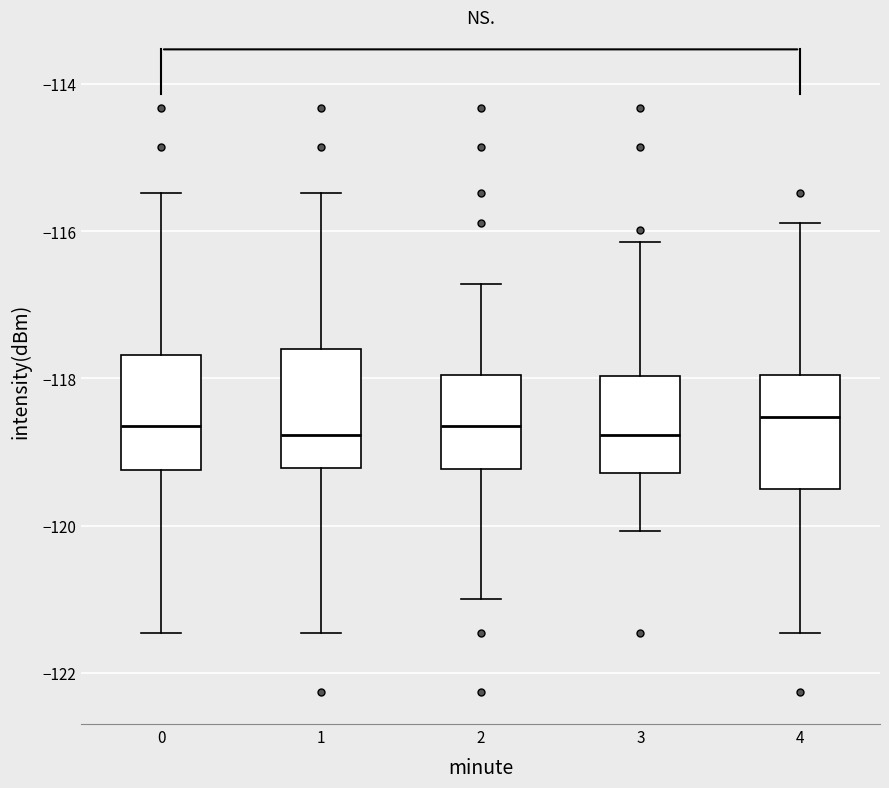

Reading left to right, transcribe this box plot: for each box, give where its median line is, the range the box spans, and where its two whiskers end, as read against the y-axis. The values are not printed on the chart, so give them approximately, as read against the axis.

0: median -118.6, box -119.2 to -117.6, whiskers -121.4 to -115.4
1: median -118.8, box -119.2 to -117.6, whiskers -121.4 to -115.4
2: median -118.6, box -119.2 to -118.0, whiskers -121.0 to -116.8
3: median -118.8, box -119.2 to -118.0, whiskers -120.0 to -116.2
4: median -118.6, box -119.6 to -118.0, whiskers -121.4 to -115.8